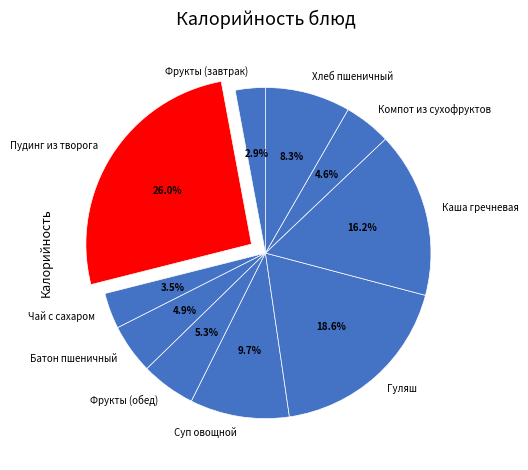

To the nearest percent, what portion does Фрукты (завтрак) represent?

3%